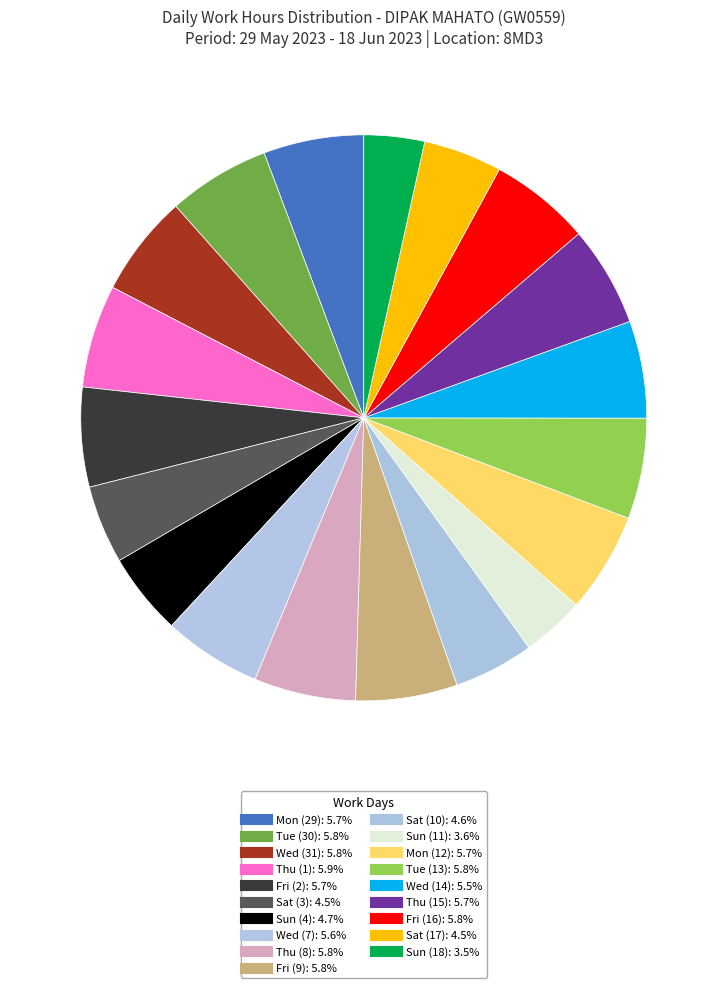

To the nearest percent, what is the average slice percentage?

5%